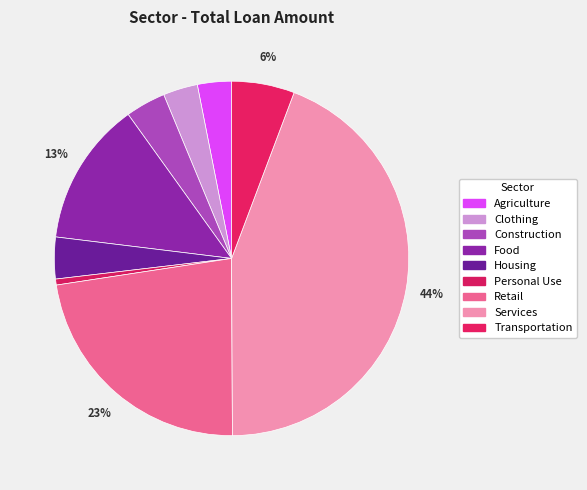

Count the number of slices in the pie.

9